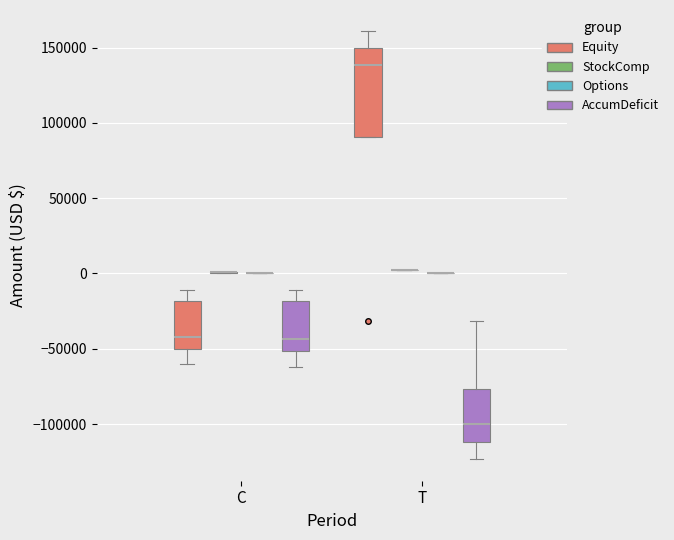

Where is the lower edge of the box for T (AccumDeficit) on the y-axis? The values are not printed on the chart, so give them approximately, as read against the axis.

-110000